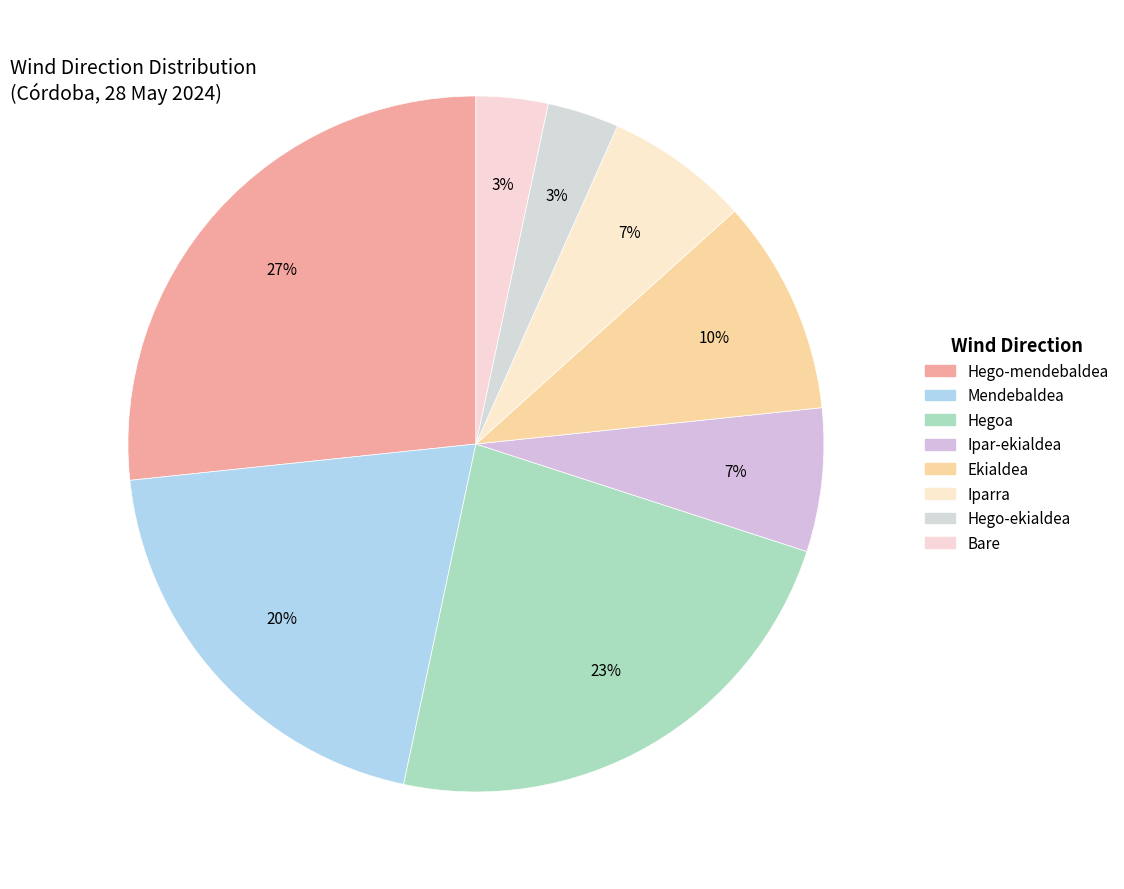

How many segments does this pie chart have?

8